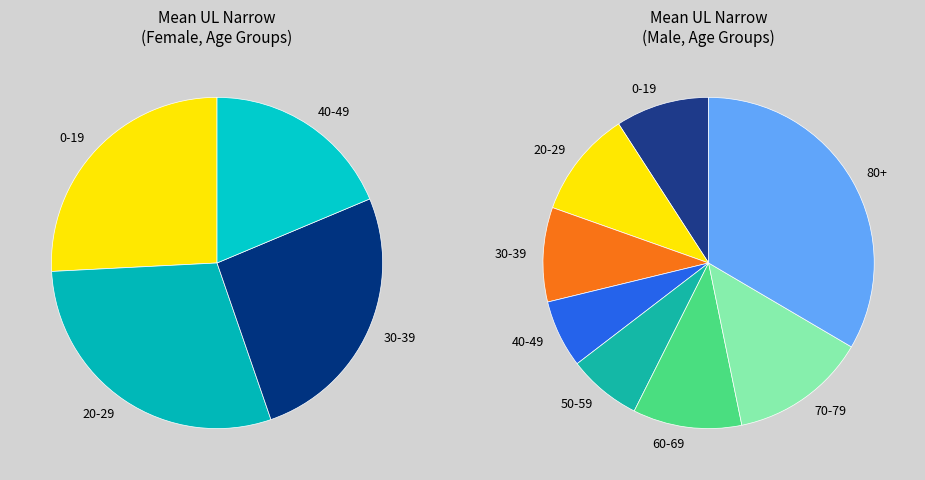

Which has a higher value, 50-59 or 20-29?

20-29